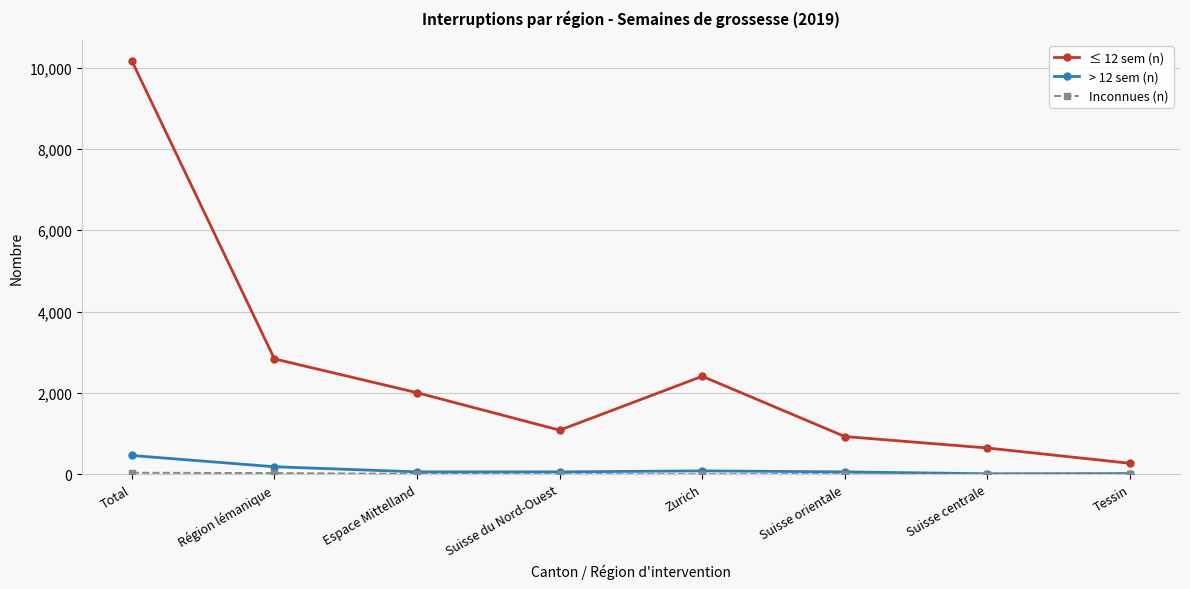

The value of ≤ 12 sem (n) at Région lémanique is 2836. True or false?

True